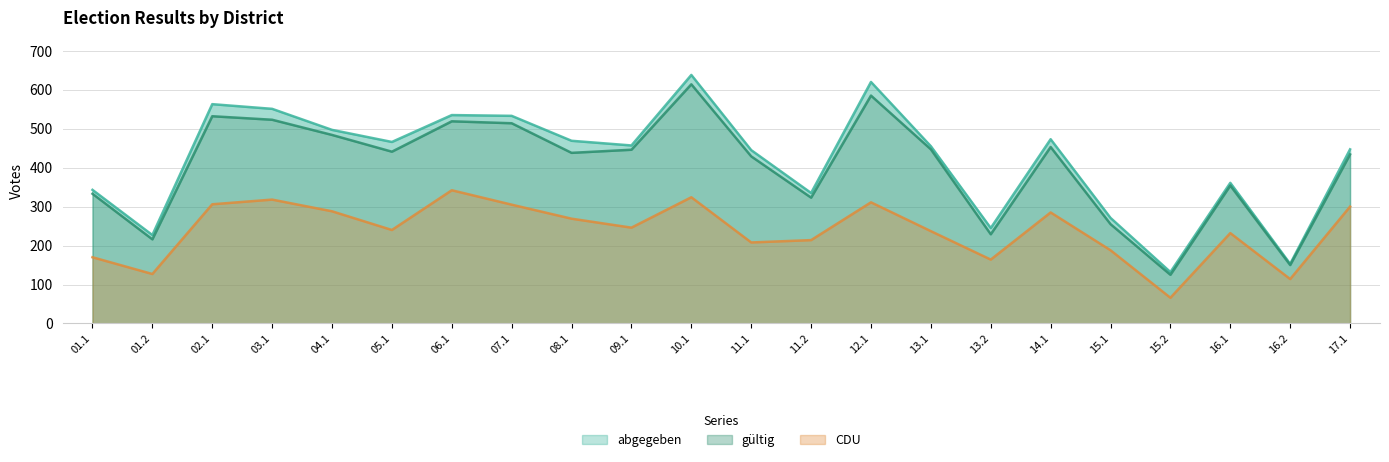

Between 17.1 and 01.2, which is larger?

17.1